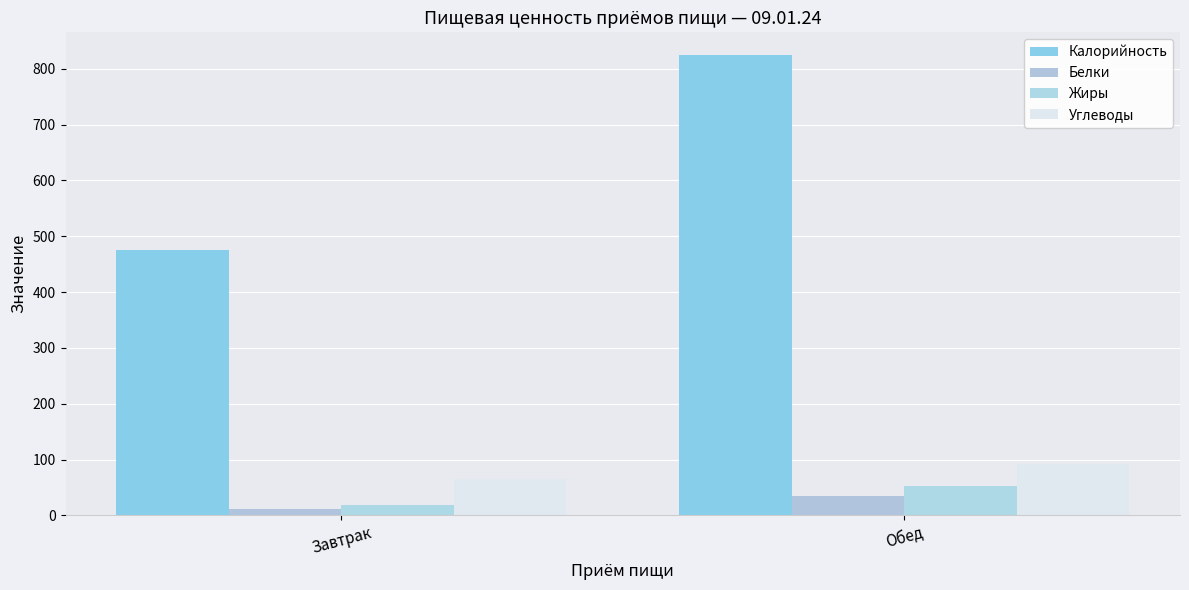

How many bars are there in total?

8